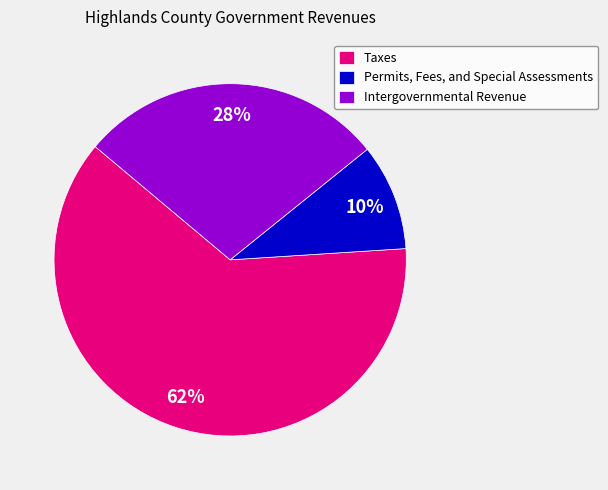

Which has a higher value, Intergovernmental Revenue or Permits, Fees, and Special Assessments?

Intergovernmental Revenue